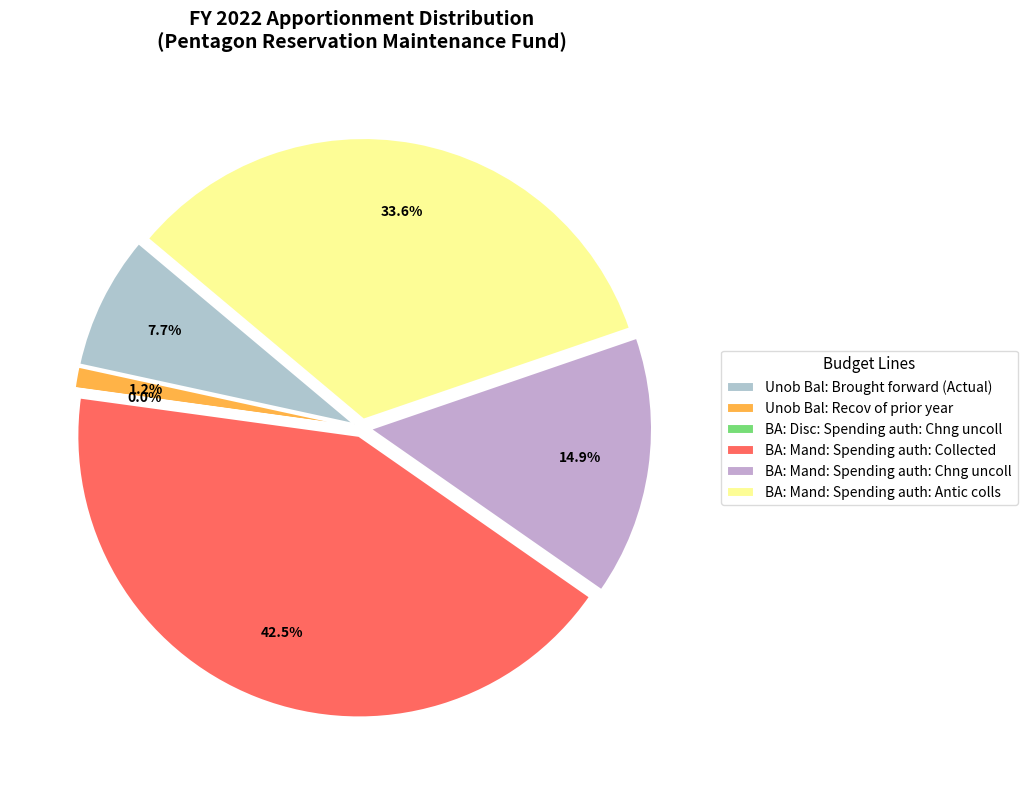

What percentage is NOT represented by BA: Mand: Spending auth: Antic colls?

66.4%